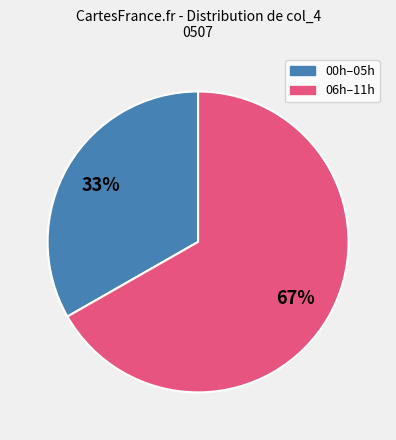

Is there a majority slice in this chart?

Yes